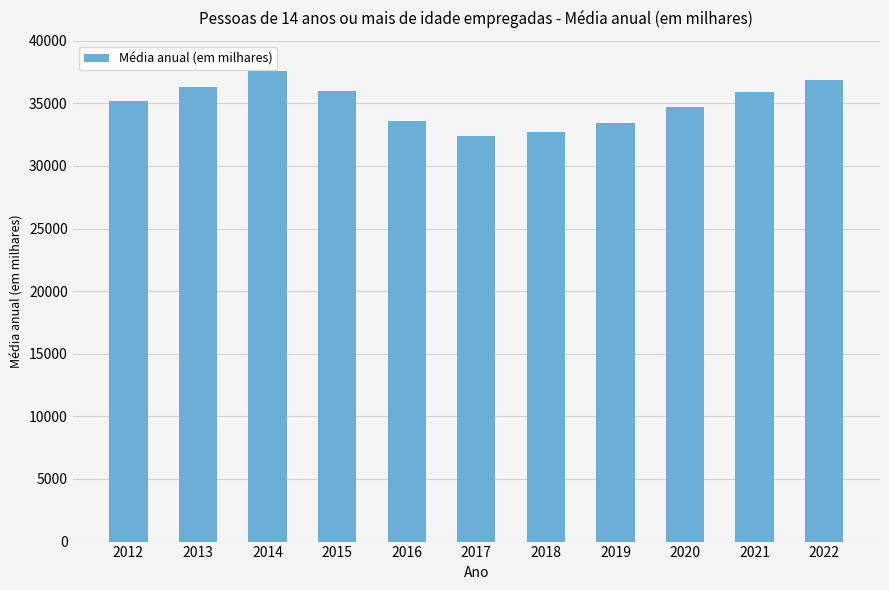

Which has a higher value, 2022 or 2020?

2022